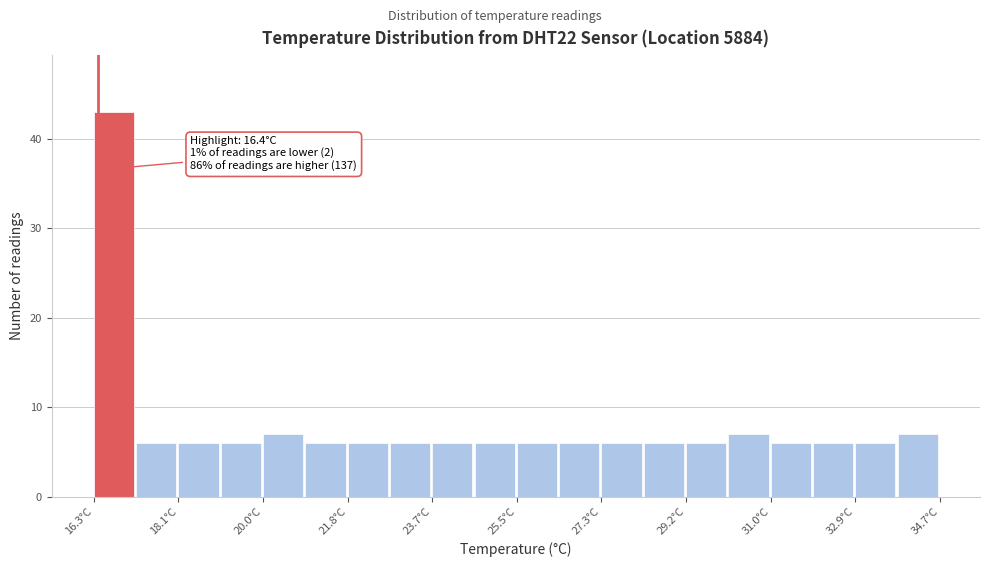

Which range on the x-axis has the tallest bar?

16.30 to 17.22